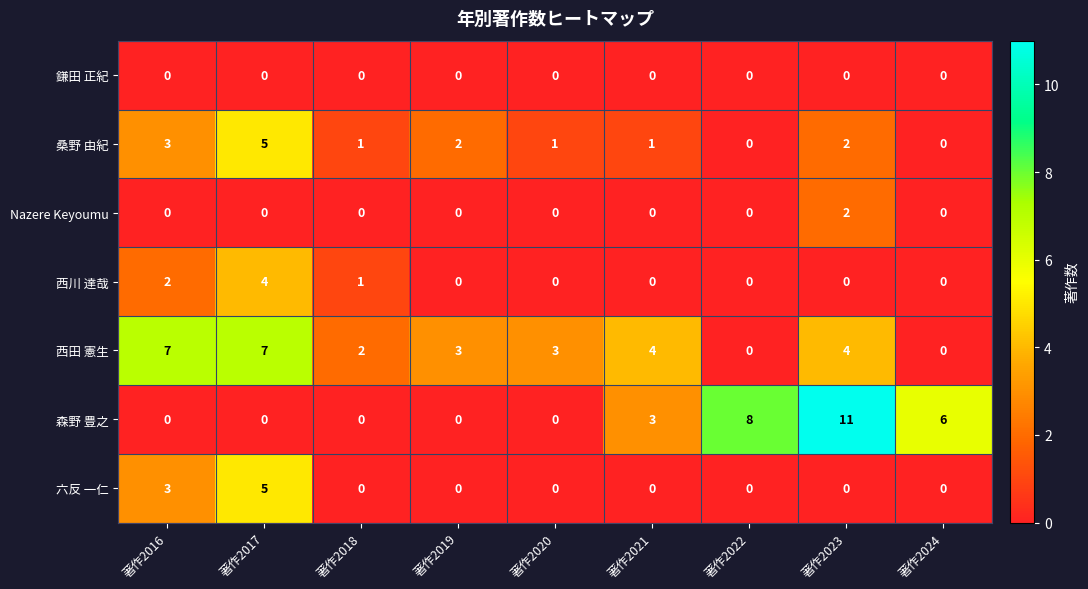

At which label does 西川 達哉 reach its peak?

著作2017